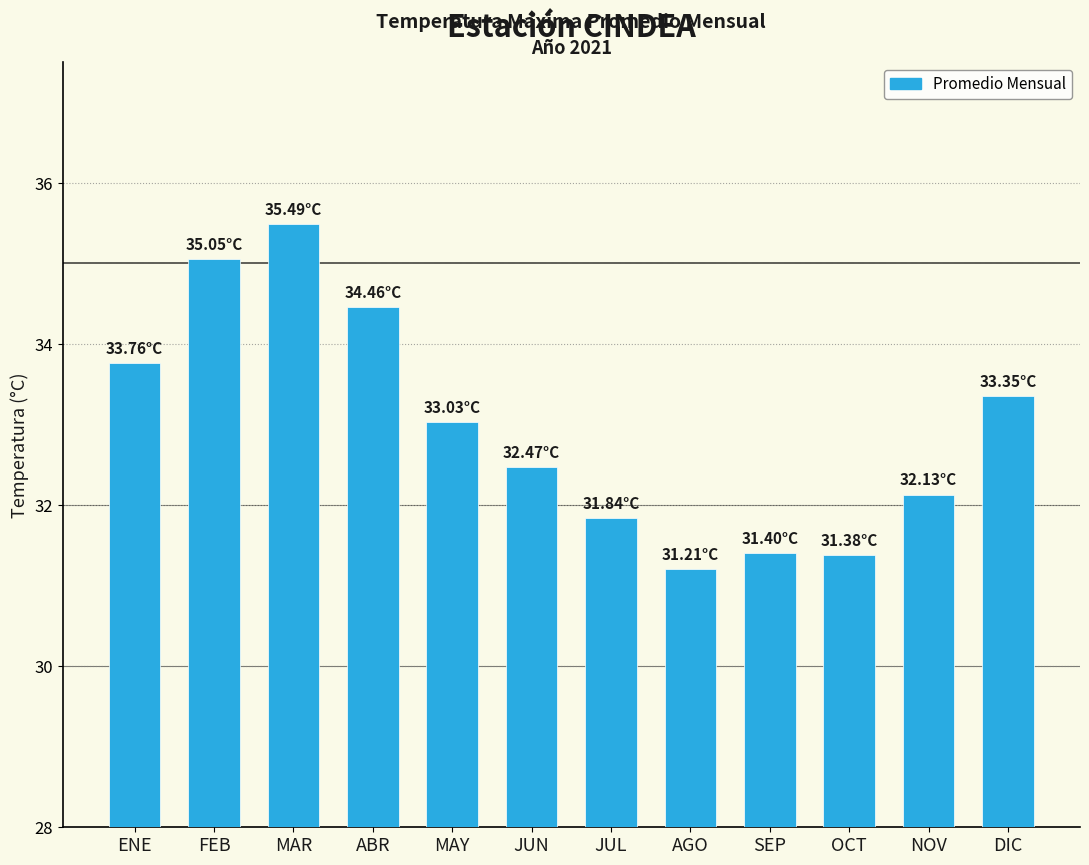

What is the label of the 11th bar from the left?

NOV